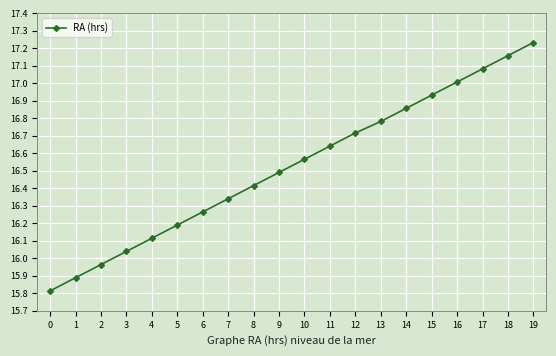

Is it true that the value at 0 is 15.8?

True